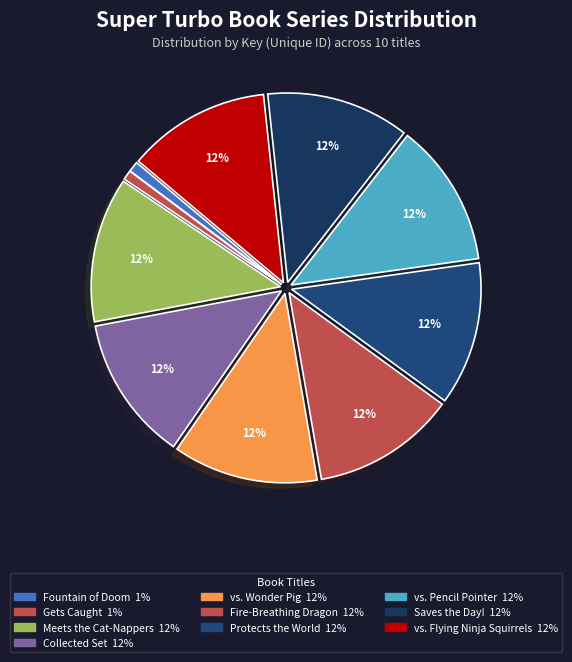

Rank the categories by value from lowest to highest.

Super Turbo Gets Caught, Super Turbo and the Fountain of Doom, Super Turbo Saves the Day!, Super Turbo vs. the Flying Ninja Squirrels, Super Turbo vs. the Pencil Pointer, Super Turbo Protects the World, Super Turbo and the Fire-Breathing Dragon, Super Turbo vs. Wonder Pig, Super Turbo Meets the Cat-Nappers, Super Turbo Collected Set